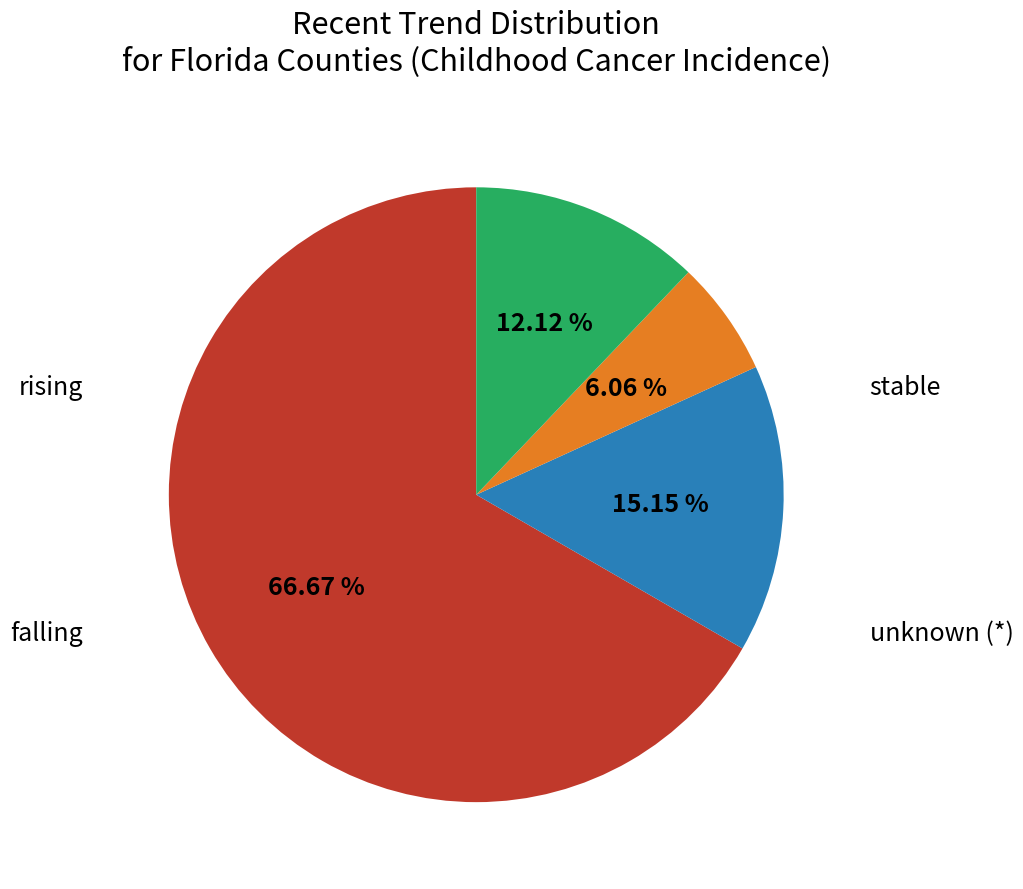

Is there a majority slice in this chart?

Yes